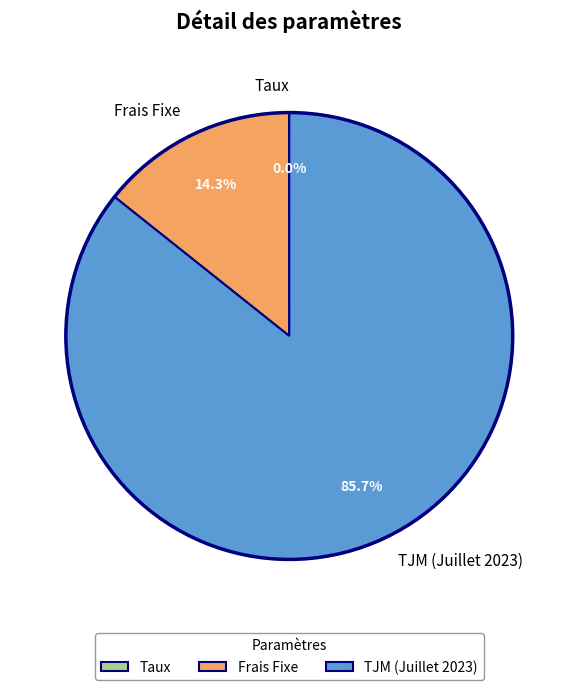

Does TJM (Juillet 2023) account for over 50% of the chart?

Yes